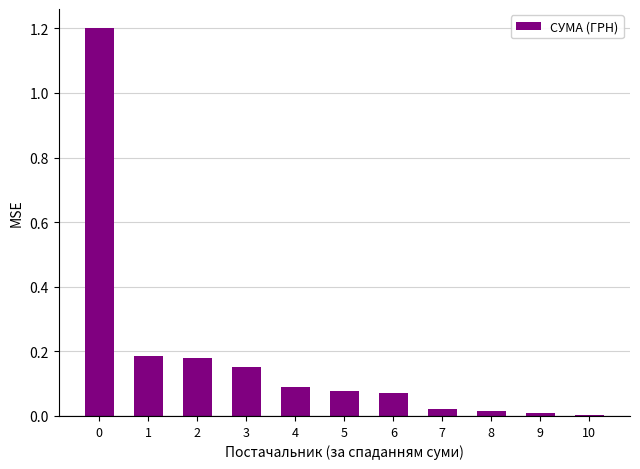

What is the change in value from 0 to 2?

-1.0